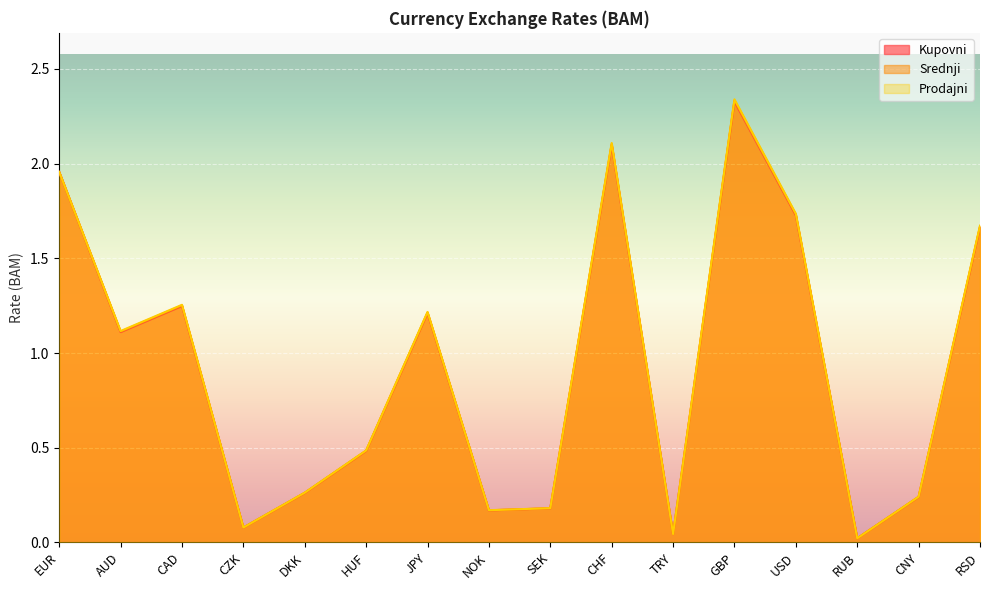

Is it true that Kupovni equals 2.9 at EUR?

False